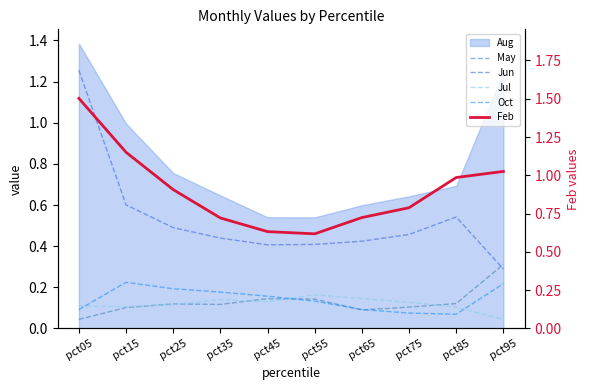

What is the approximate value of May at pct55?

0.1